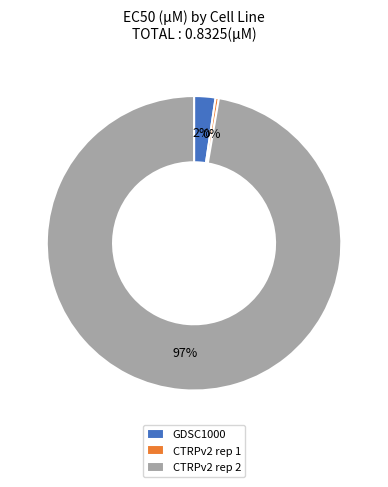

Which category accounts for the majority?

CTRPv2 rep 2